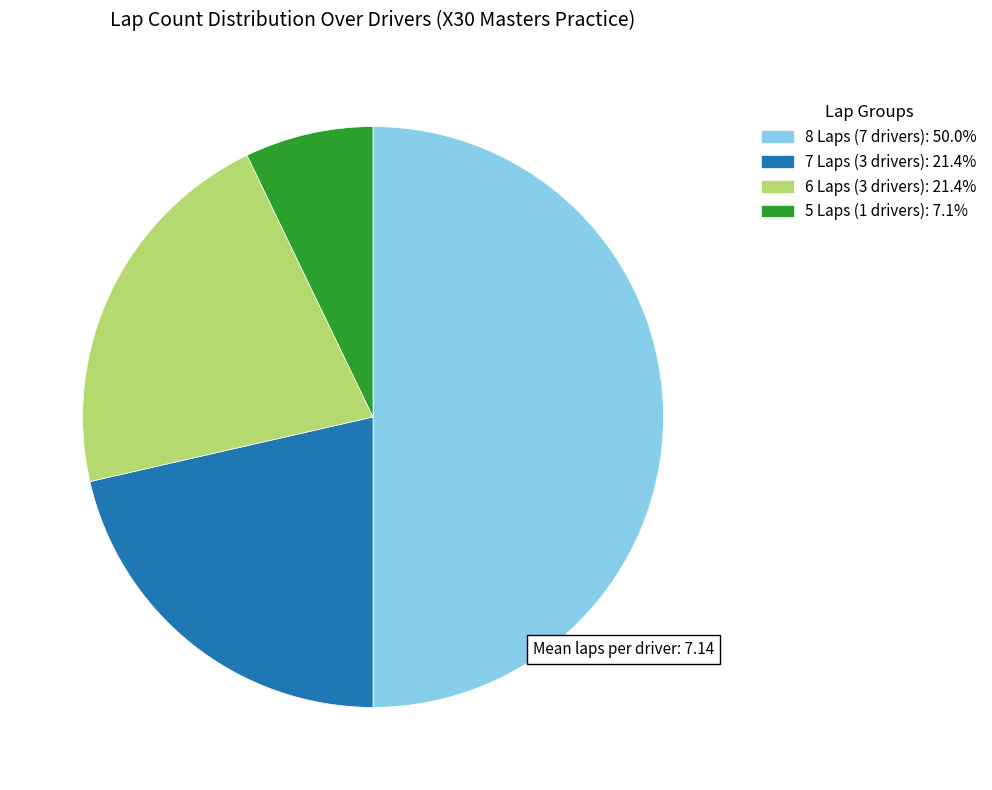

Approximately how many times larger is the value at 5 Laps (1 drivers): 7.1% compared to 6 Laps (3 drivers): 21.4%?

0.3